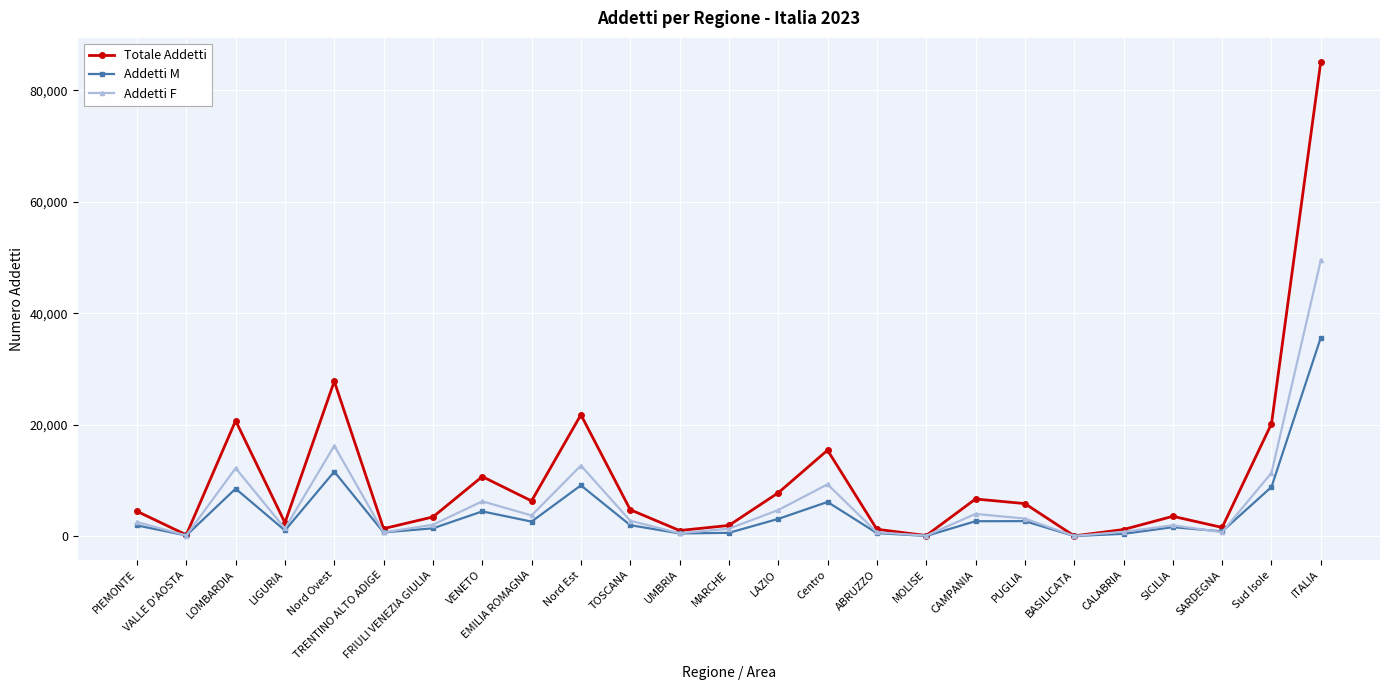

Which series has the largest range (max minus min)?

Totale Addetti